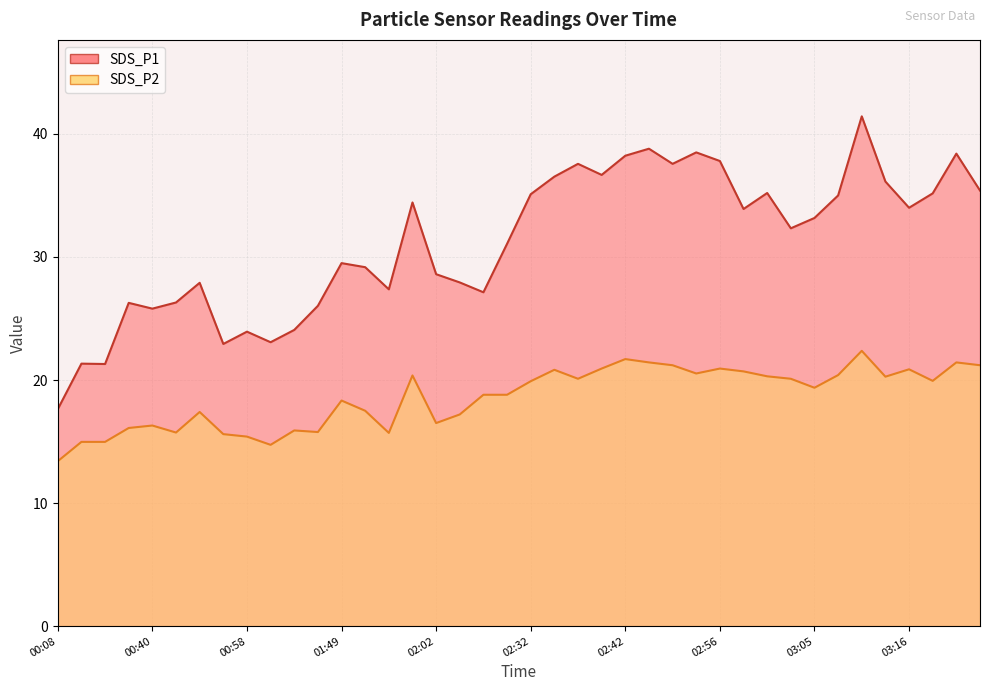

At which label does SDS_P2 first exceed 19?

02:00